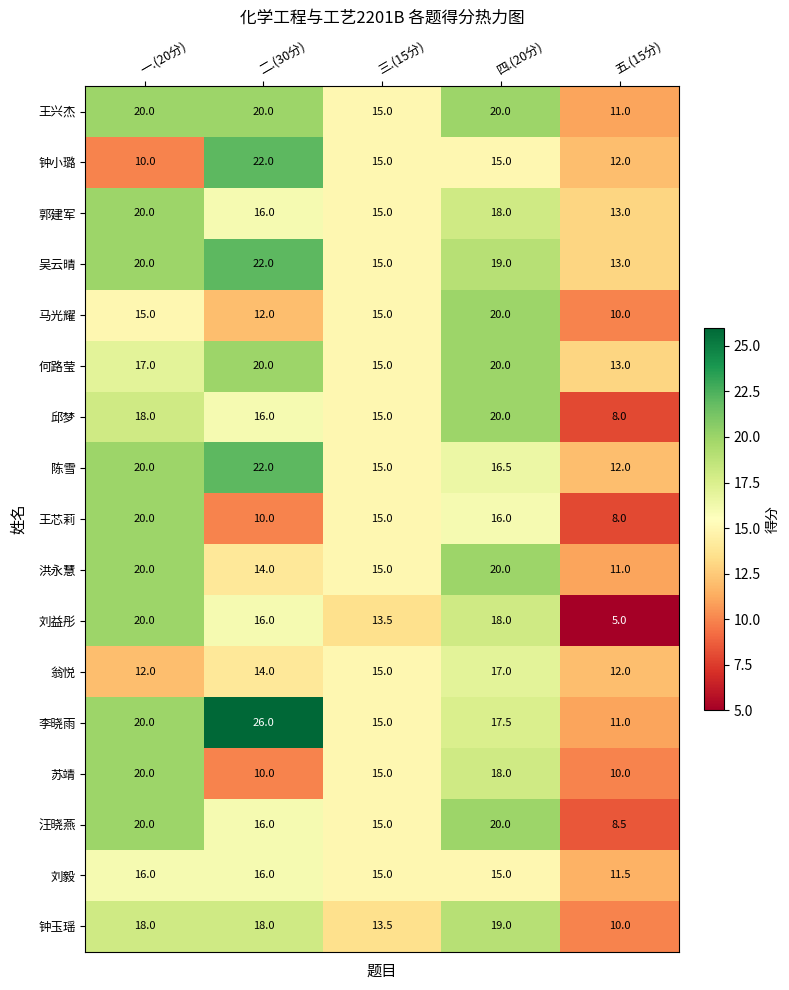

Count the number of data series in this chart.

17